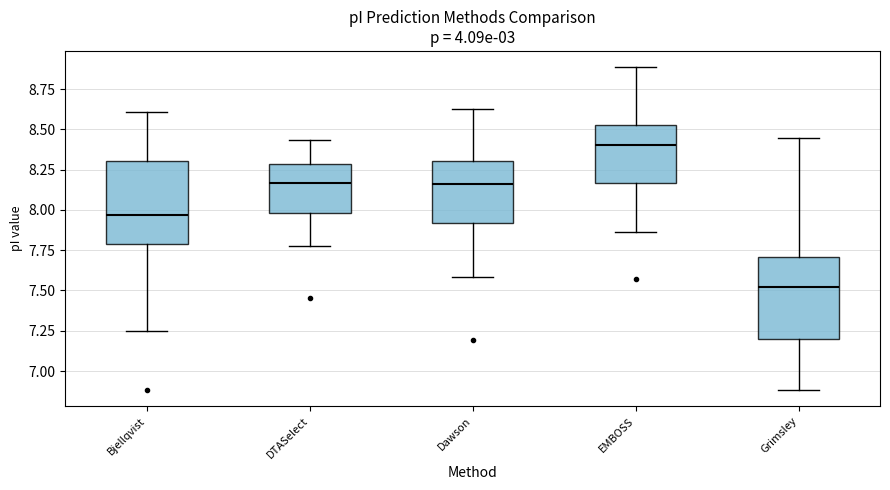

Reading left to right, transcribe this box plot: for each box, give where its median line is, the range the box spans, and where its two whiskers end, as read against the y-axis. The values are not printed on the chart, so give them approximately, as read against the axis.

Bjellqvist: median 7.95, box 7.80 to 8.30, whiskers 7.25 to 8.60
DTASelect: median 8.15, box 8.00 to 8.30, whiskers 7.80 to 8.45
Dawson: median 8.15, box 7.90 to 8.30, whiskers 7.60 to 8.60
EMBOSS: median 8.40, box 8.15 to 8.55, whiskers 7.85 to 8.90
Grimsley: median 7.50, box 7.20 to 7.70, whiskers 6.90 to 8.45